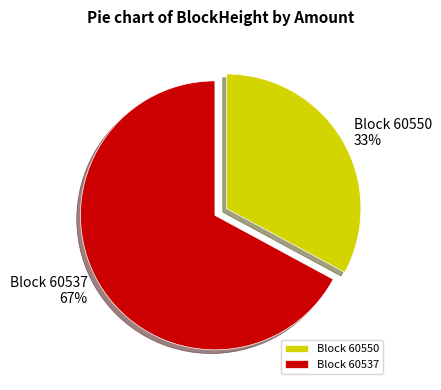

Rank the categories by value from highest to lowest.

Block 60537, Block 60550